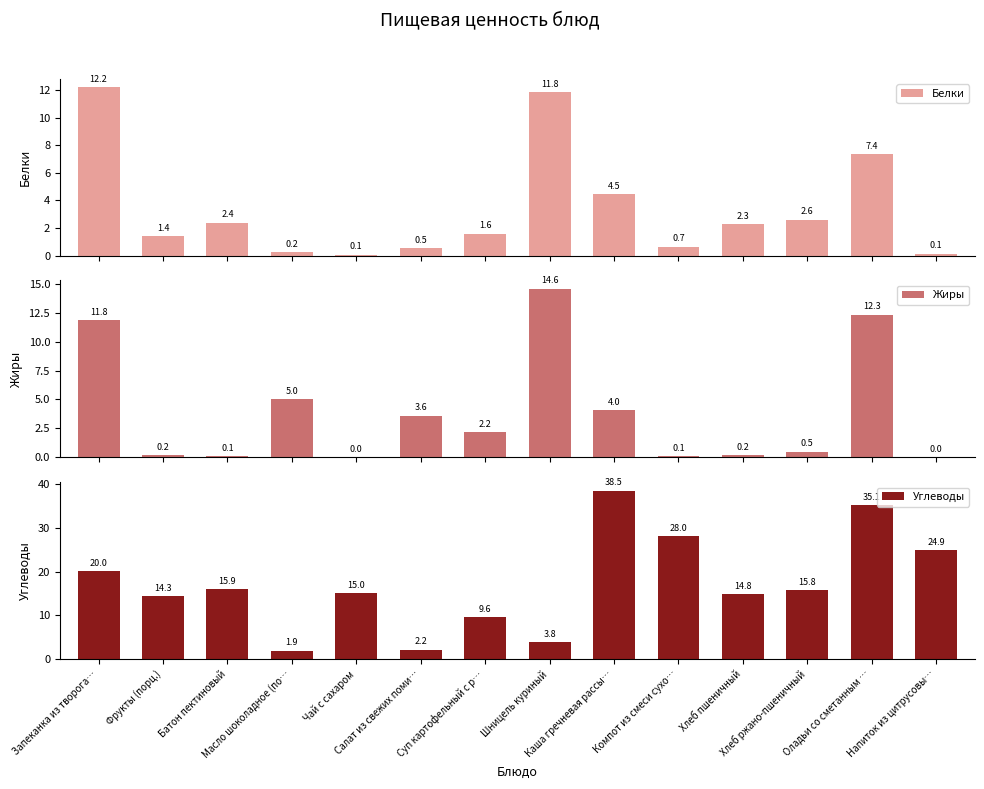

At which label does Жиры first exceed 2?

Запеканка из творога…